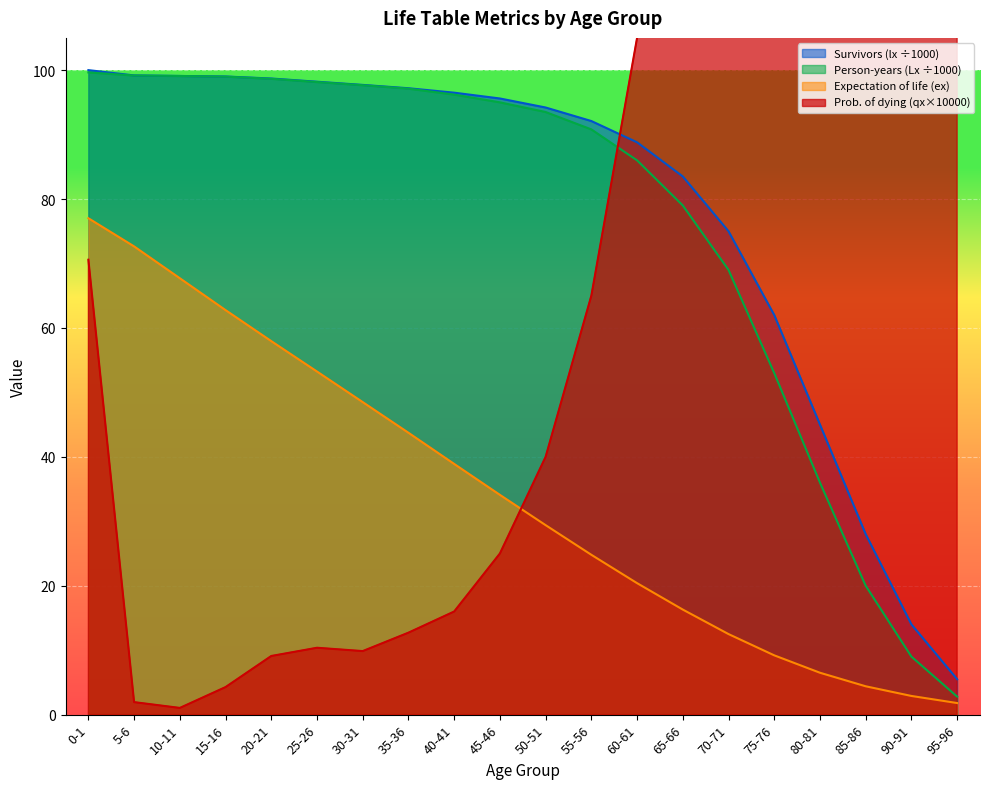

What is the minimum value for Person-years (Lx ÷1000)?

2.8